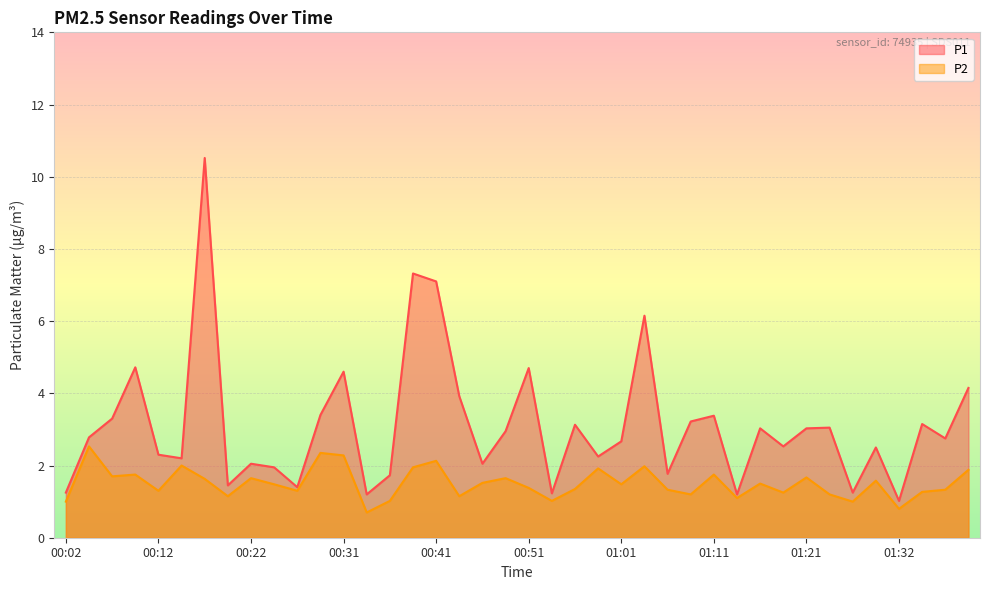

How many lines are shown in the chart?

2